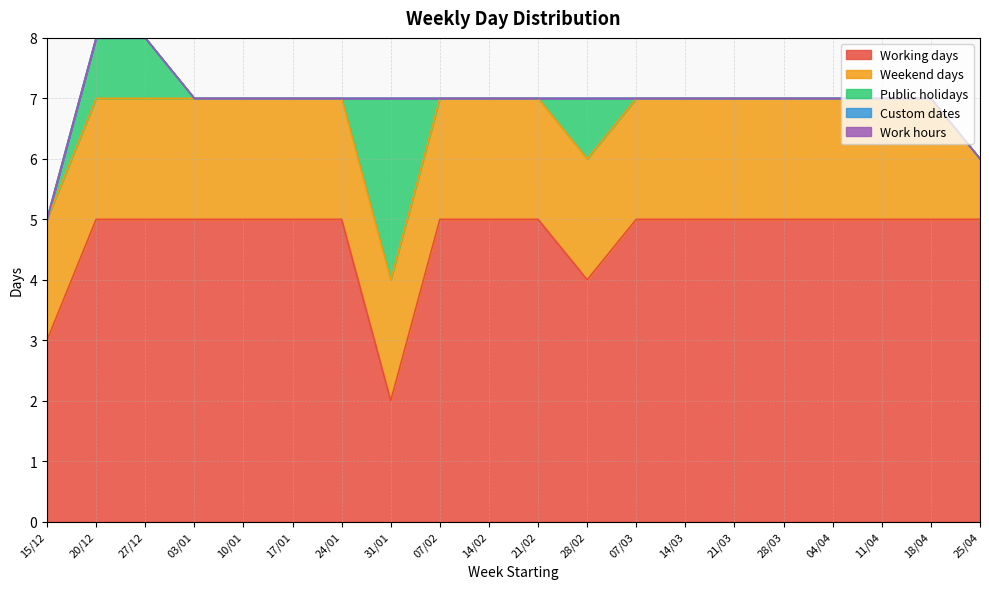

Reading left to right, extract all data points from this chart.

Working days: 3	5	5	5	5	5	5	2	5	5	5	4	5	5	5	5	5	5	5	5
Weekend days: 2	2	2	2	2	2	2	2	2	2	2	2	2	2	2	2	2	2	2	1
Public holidays: 0	1	1	0	0	0	0	3	0	0	0	1	0	0	0	0	0	0	0	0
Custom dates: 0	0	0	0	0	0	0	0	0	0	0	0	0	0	0	0	0	0	0	0
Work hours: 0	0	0	0	0	0	0	0	0	0	0	0	0	0	0	0	0	0	0	0